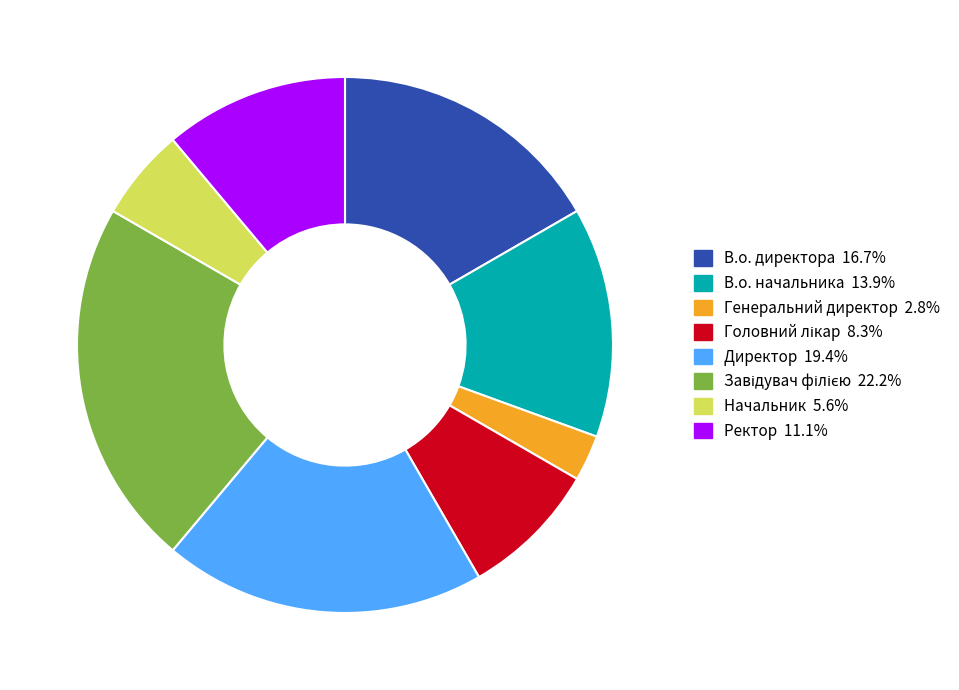

Is there any slice that represents more than half of the pie?

No